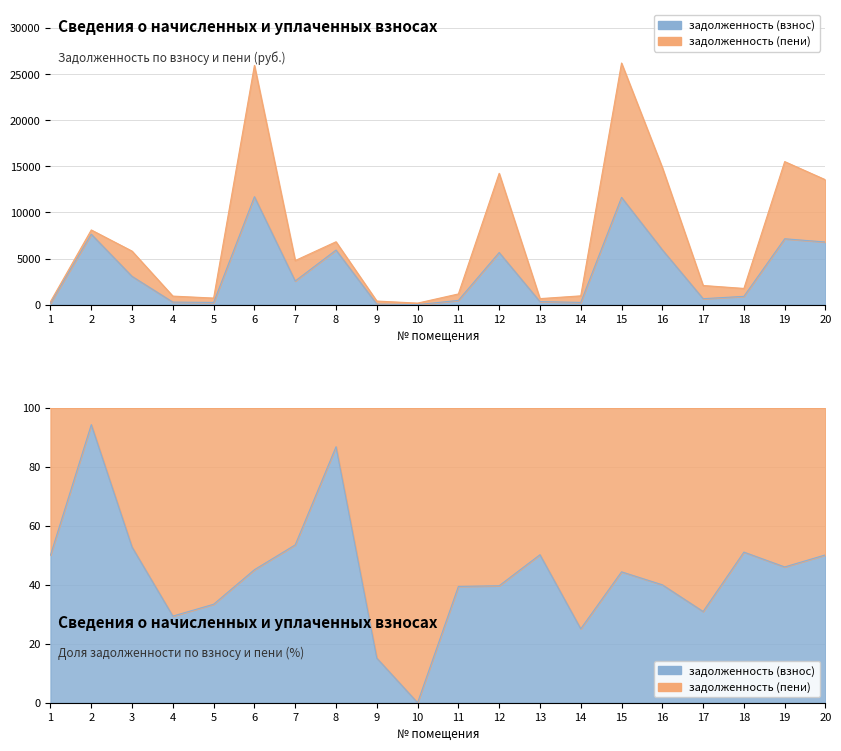

Reading right to left, list all the values displayed in this chart.

6792.2	7146.2	897.2	642.0	5948.5	11635.2	238.6	326.8	5651.6	456.8	0.0	58.5	5919.8	2560.5	11711.0	237.3	271.4	3063.8	7640.4	164.8